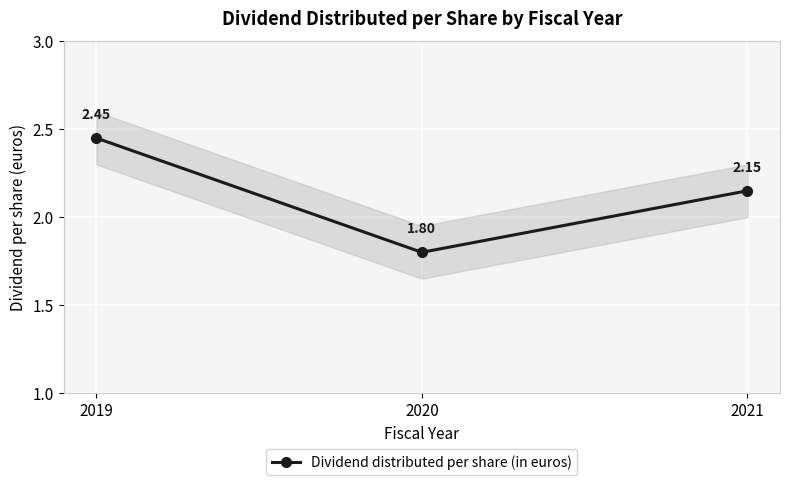

True or false: the data shows 2.1 at 2021.

True